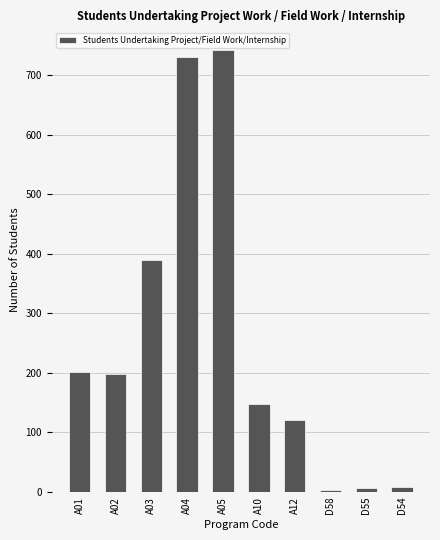

How many bars are there in total?

10